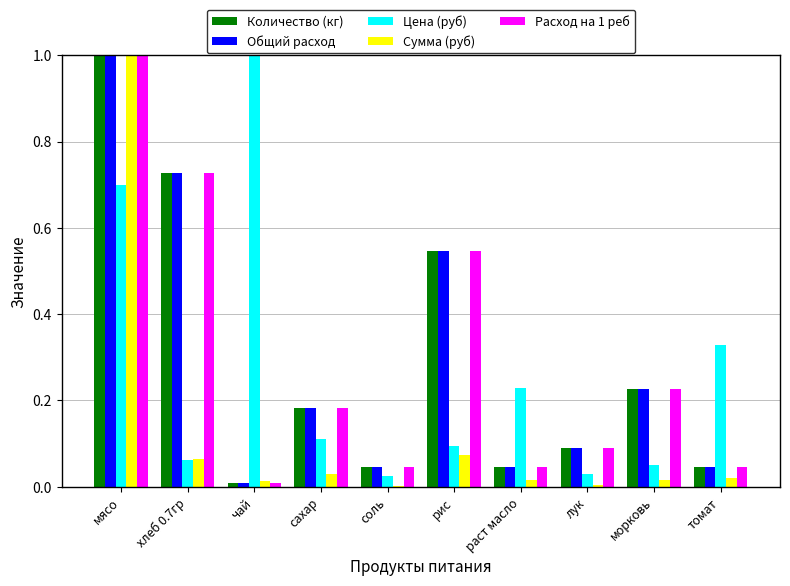

What is the difference between the Количество (кг) values at соль and мясо?

1.0